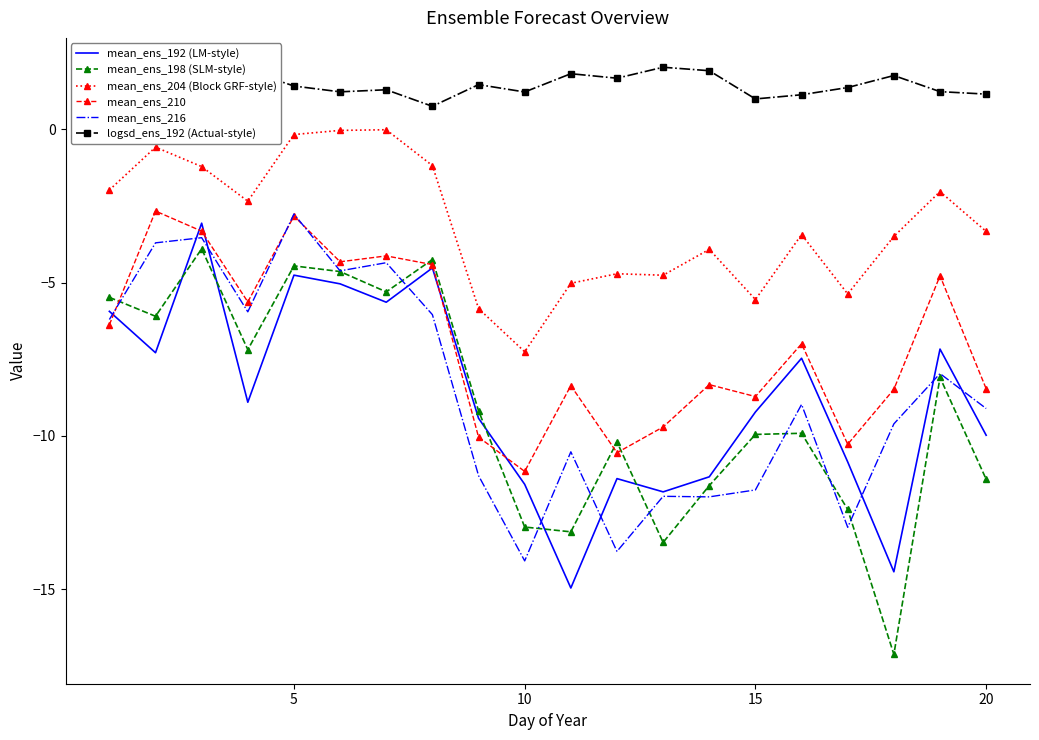

Which series has the largest total across all categories?

logsd_ens_192 (Actual-style)